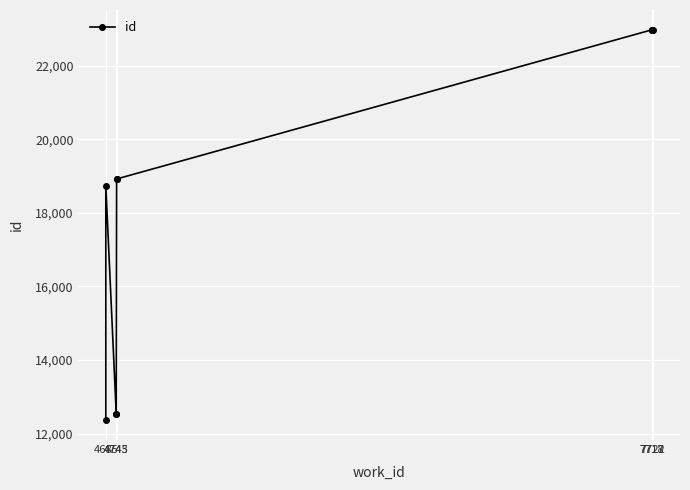

Where is the first local minimum?

4743